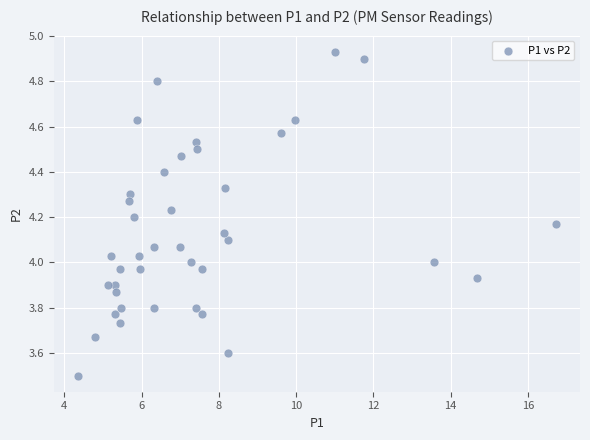

What is the range of X values (max minus min)?

12.4